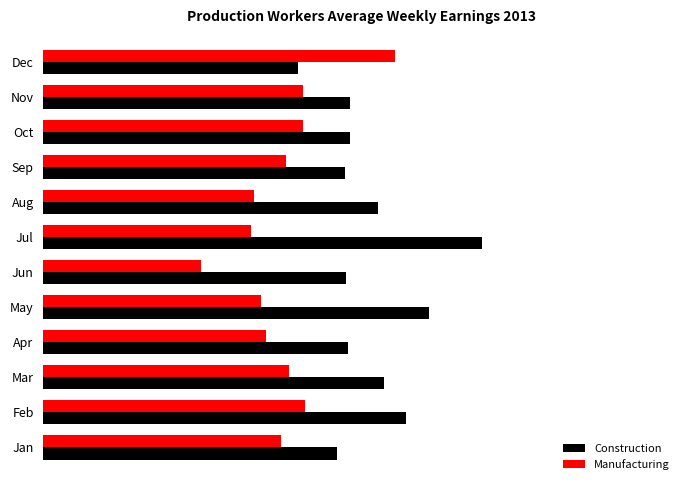

What are all the series names shown in the legend?

Construction, Manufacturing